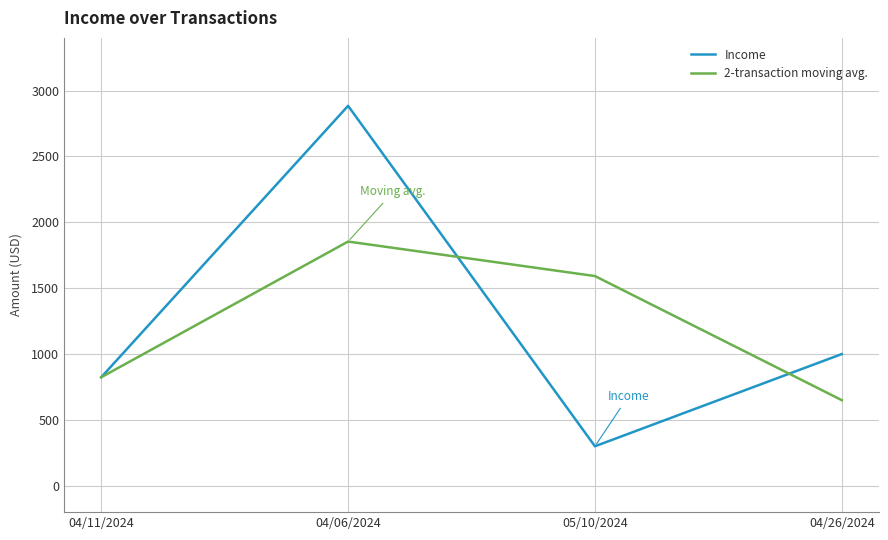

List the labels in order of Income value, largest first.

04/06/2024, 04/26/2024, 04/11/2024, 05/10/2024